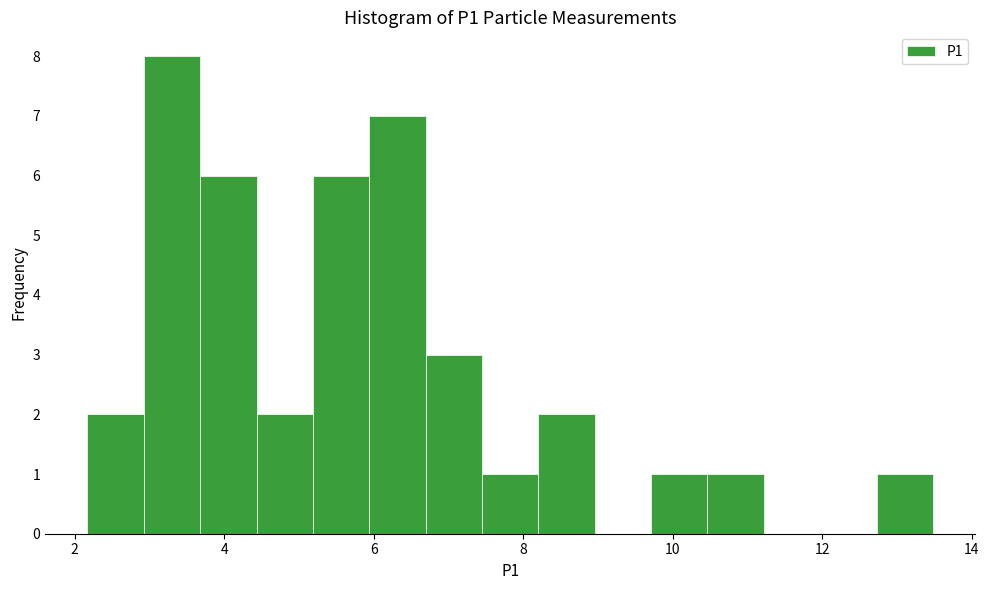

Read against the x-axis, roughly where is the centre of the tallest bar?

3.4